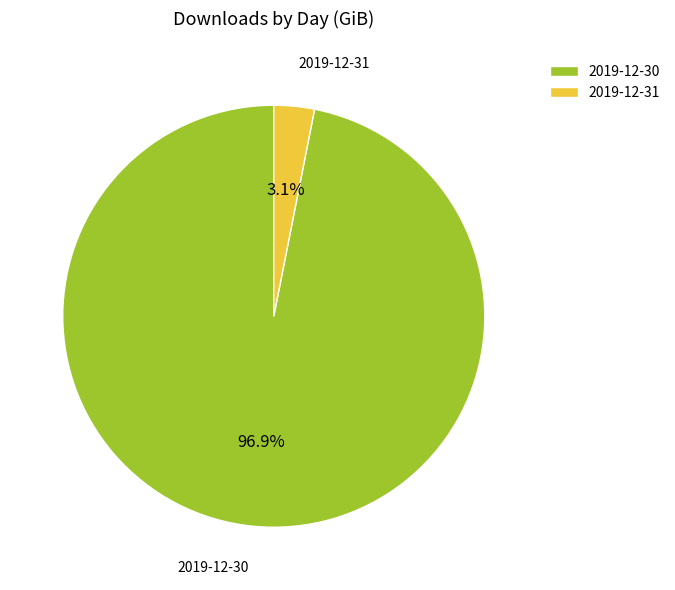

True or false: 2019-12-30 accounts for 83% of the total.

False